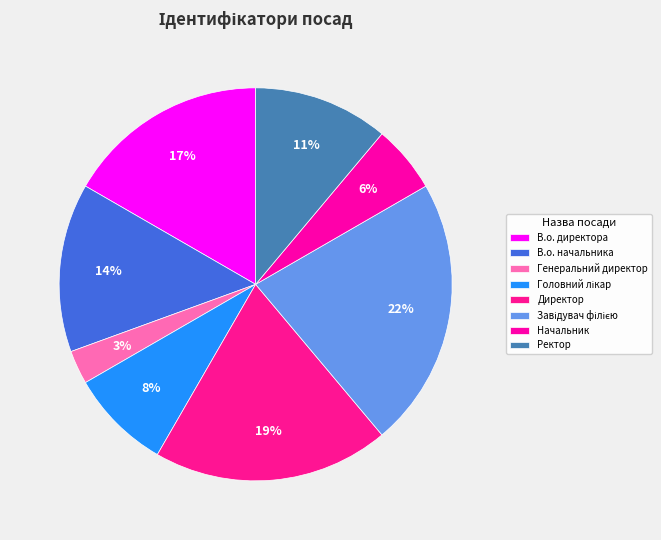

Which slice is the smallest?

Генеральний директор